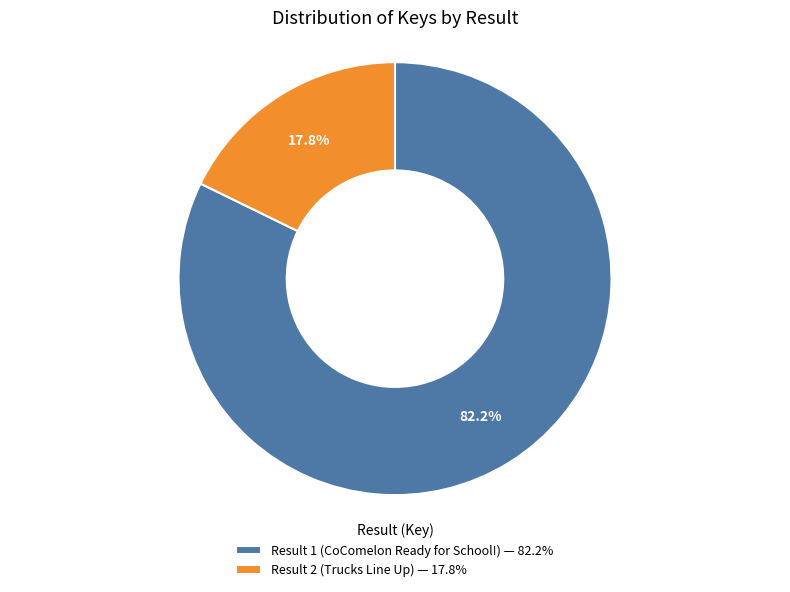

Rank the categories by value from highest to lowest.

Result 1 (CoComelon Ready for School!), Result 2 (Trucks Line Up)